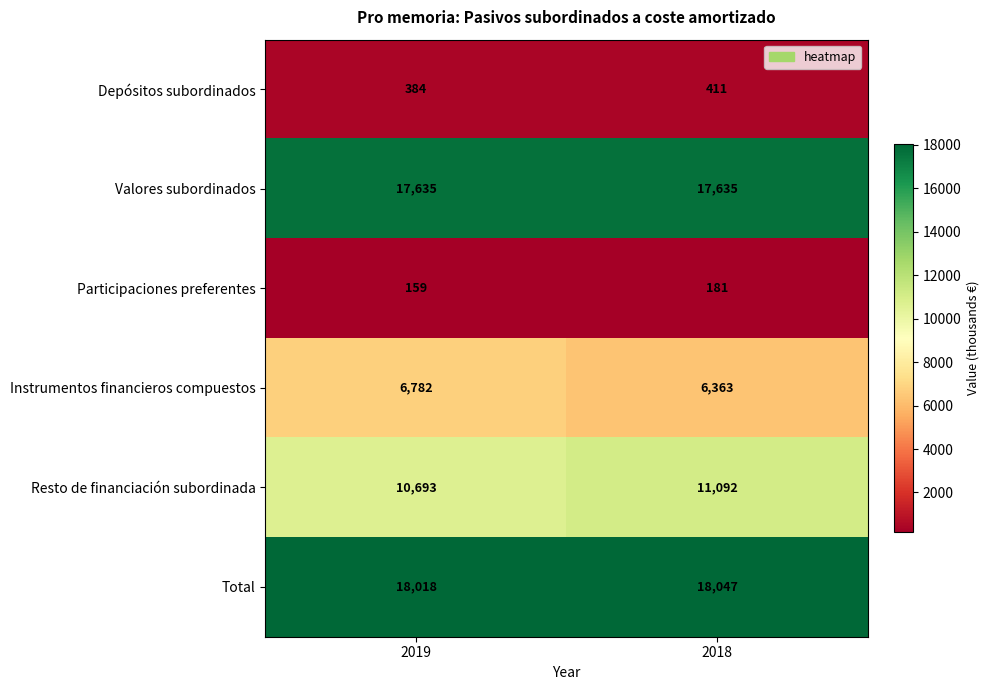

Is it true that Valores subordinados equals 17635 at 2019?

True